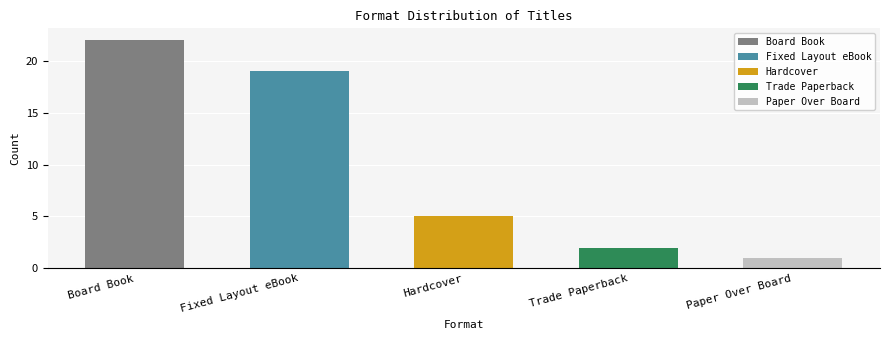

What is the ratio of the value at Fixed Layout eBook to the value at Trade Paperback?

9.5